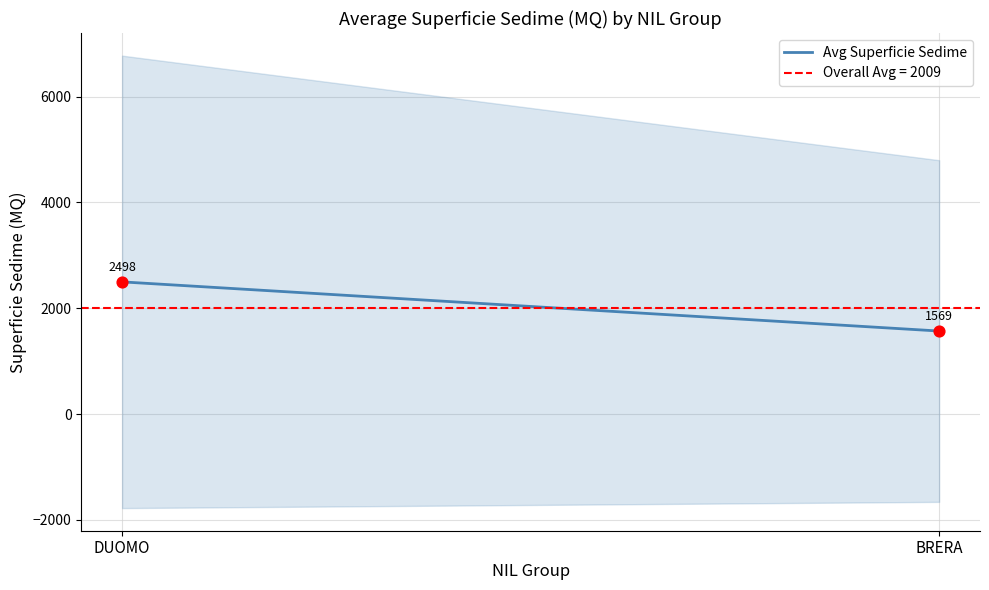

What Y value in the scatter plot is closest to 2033?

1569.2